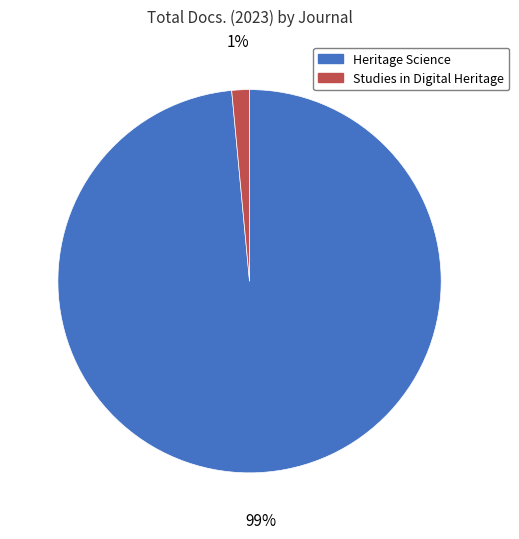

To the nearest percent, what percentage of the pie is Studies in Digital Heritage?

1%